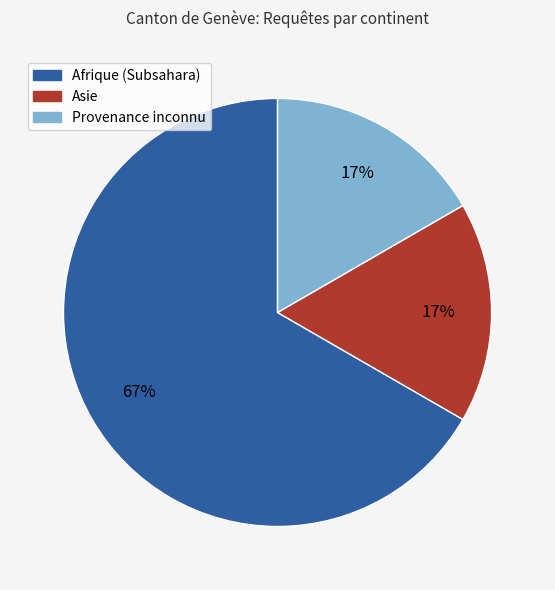

Is it true that Afrique (Subsahara) is 58% of the pie?

False